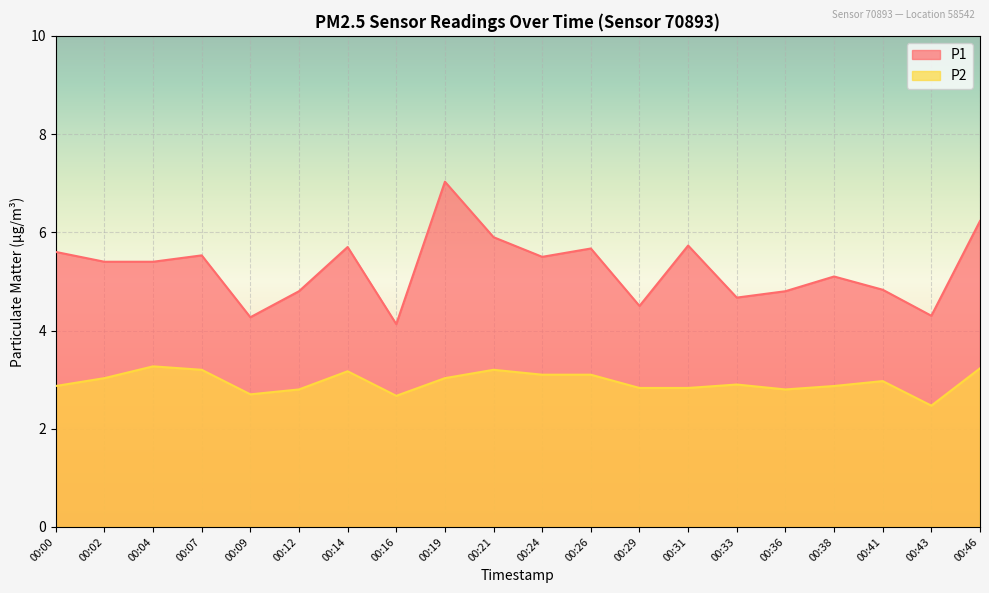

Reading left to right, list all the values displayed in this chart.

P1: 00:00=5.6	00:02=5.4	00:04=5.4	00:07=5.5	00:09=4.3	00:12=4.8	00:14=5.7	00:16=4.1	00:19=7.0	00:21=5.9	00:24=5.5	00:26=5.7	00:29=4.5	00:31=5.7	00:33=4.7	00:36=4.8	00:38=5.1	00:41=4.8	00:43=4.3	00:46=6.2
P2: 00:00=2.9	00:02=3.0	00:04=3.3	00:07=3.2	00:09=2.7	00:12=2.8	00:14=3.2	00:16=2.7	00:19=3.0	00:21=3.2	00:24=3.1	00:26=3.1	00:29=2.8	00:31=2.8	00:33=2.9	00:36=2.8	00:38=2.9	00:41=3.0	00:43=2.5	00:46=3.2